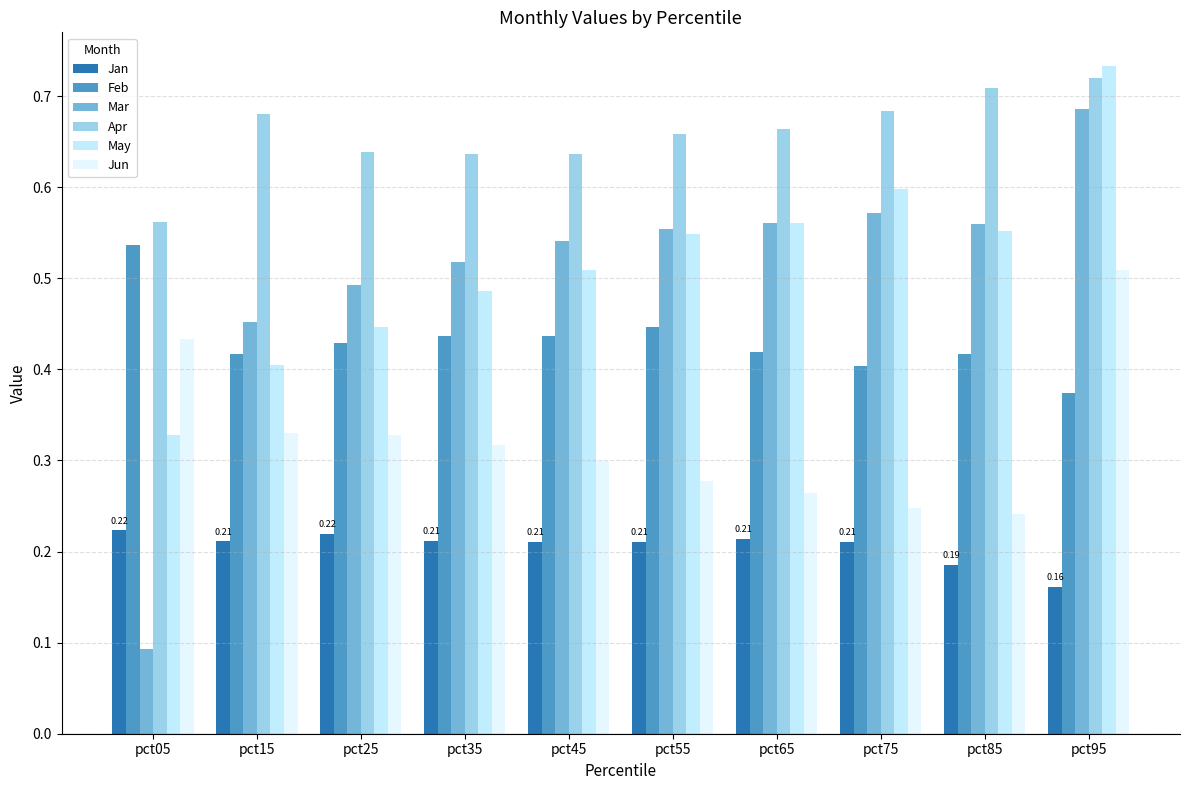

List the labels in order of Jun value, largest first.

pct95, pct05, pct15, pct25, pct35, pct45, pct55, pct65, pct75, pct85